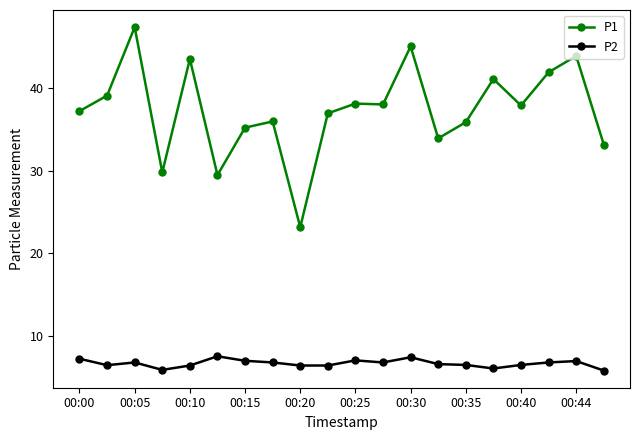

What is the value of the P2 point at the 17th from the left?

6.5